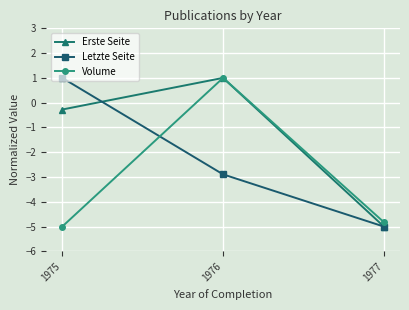

At which label does Letzte Seite first exceed -2?

1975